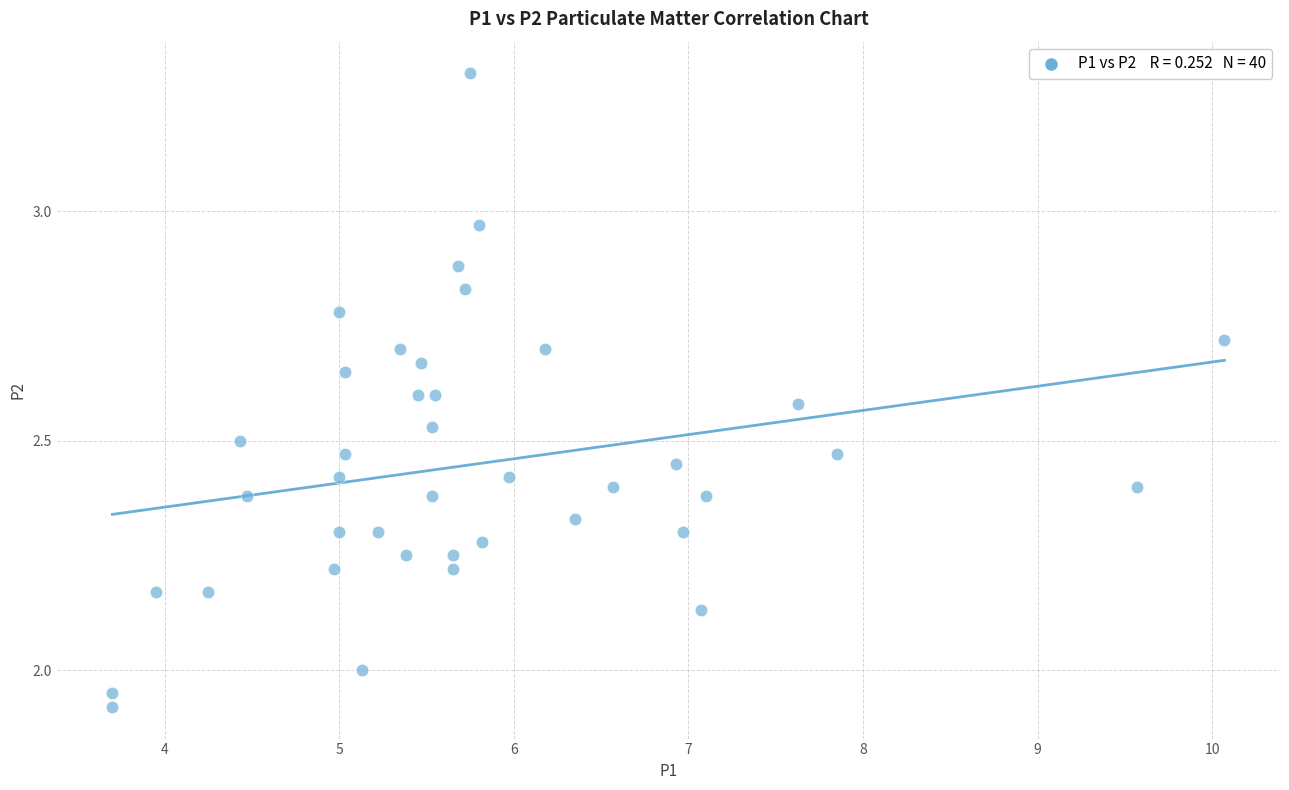

What is the range of X values (max minus min)?

6.4